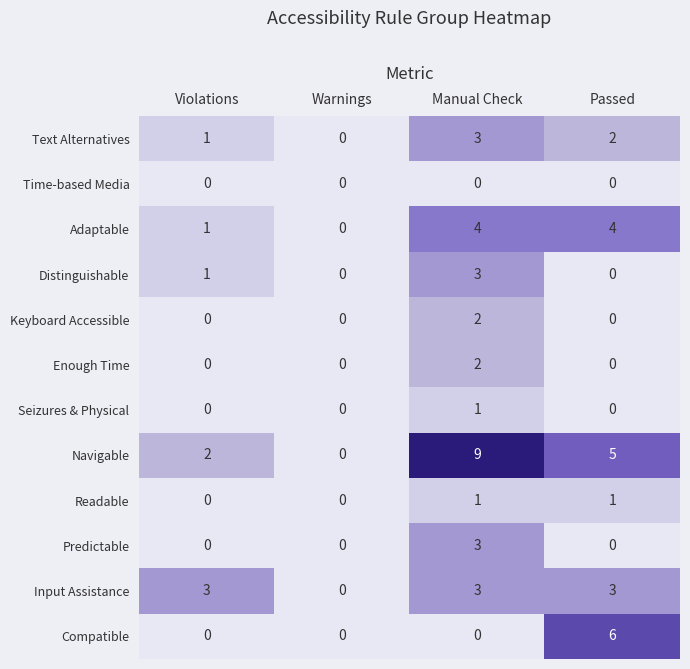

At which category is the sum across all series the highest?

Manual Check